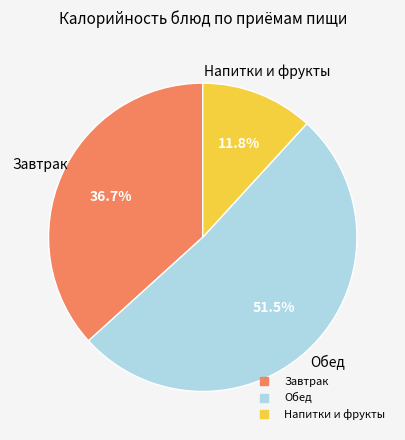

Is there any slice that represents more than half of the pie?

Yes